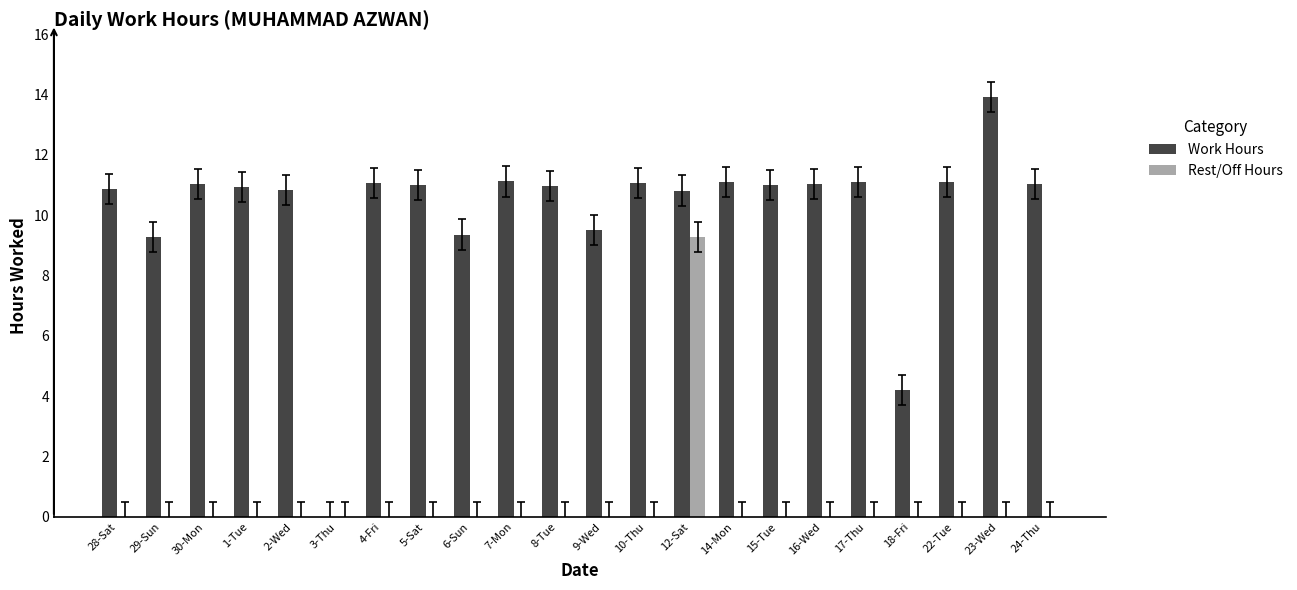

What are all the series names shown in the legend?

Work Hours, Rest/Off Hours